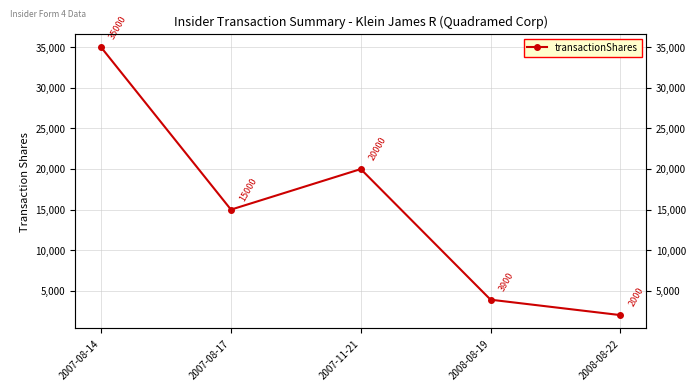

Does the chart have visible grid lines?

Yes